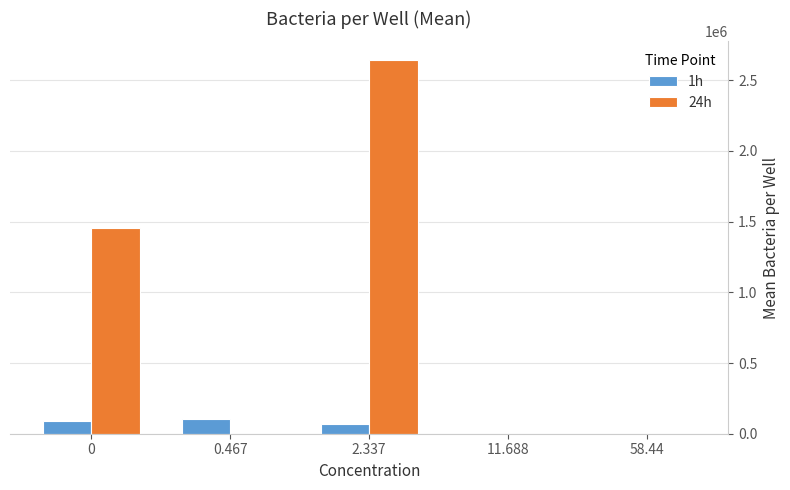

What are all the series names shown in the legend?

1h, 24h